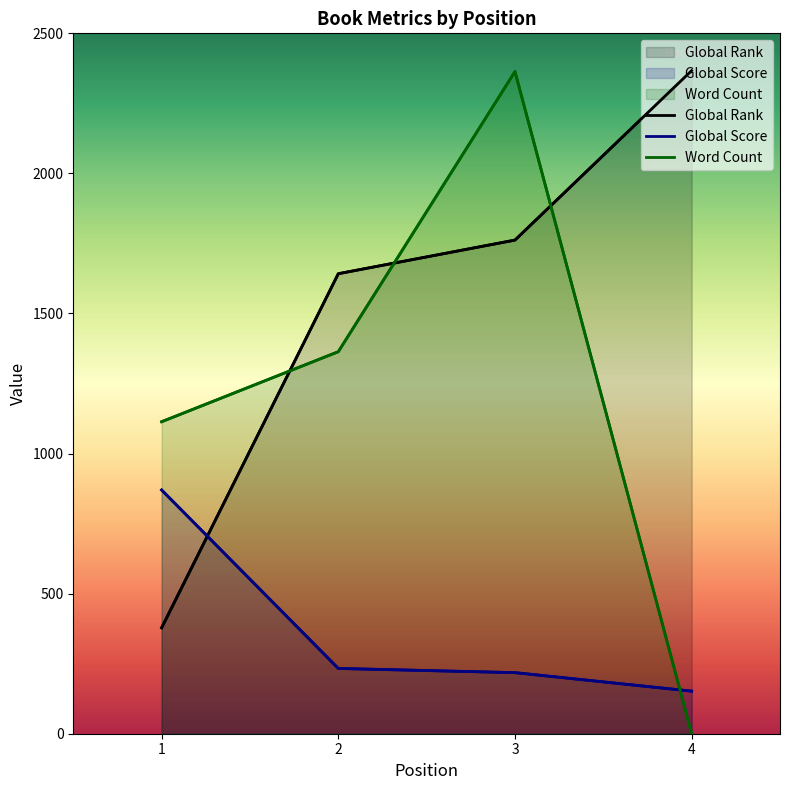

Is it true that Global Rank equals 1762.0 at 3?

True